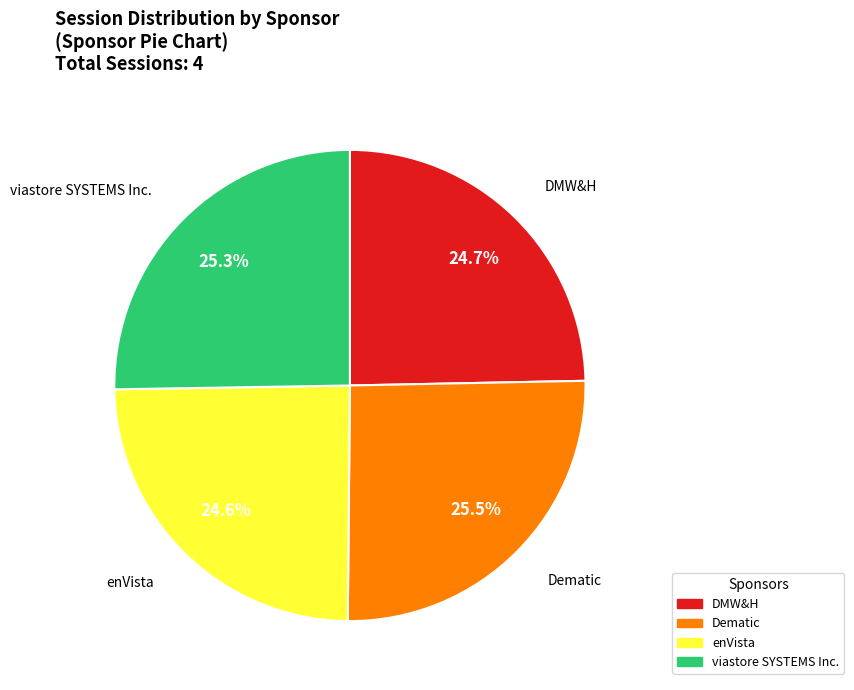

Between viastore SYSTEMS Inc. and enVista, which is larger?

viastore SYSTEMS Inc.